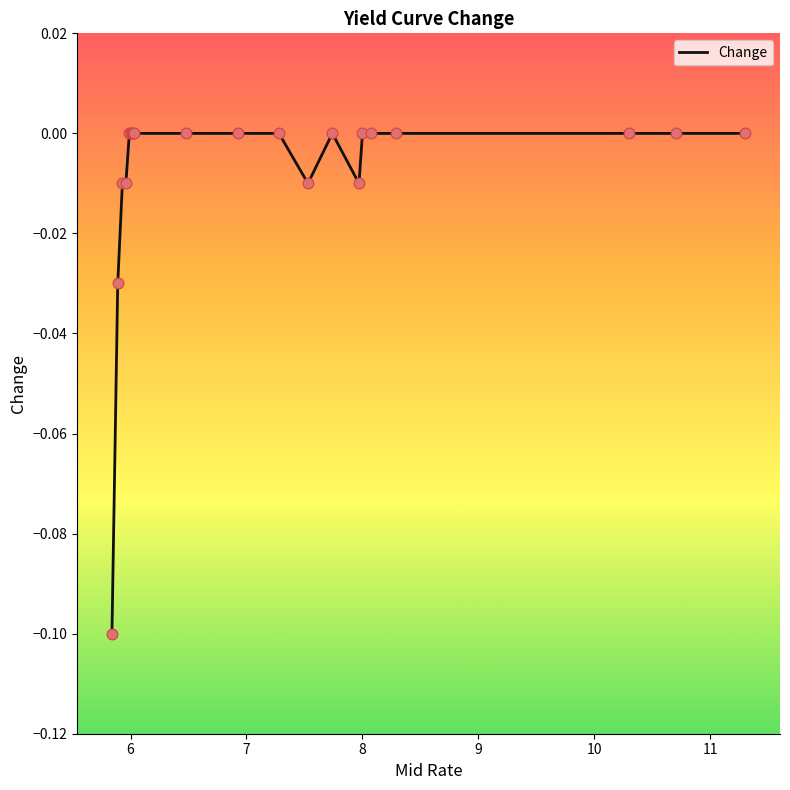

How many lines are shown in the chart?

1